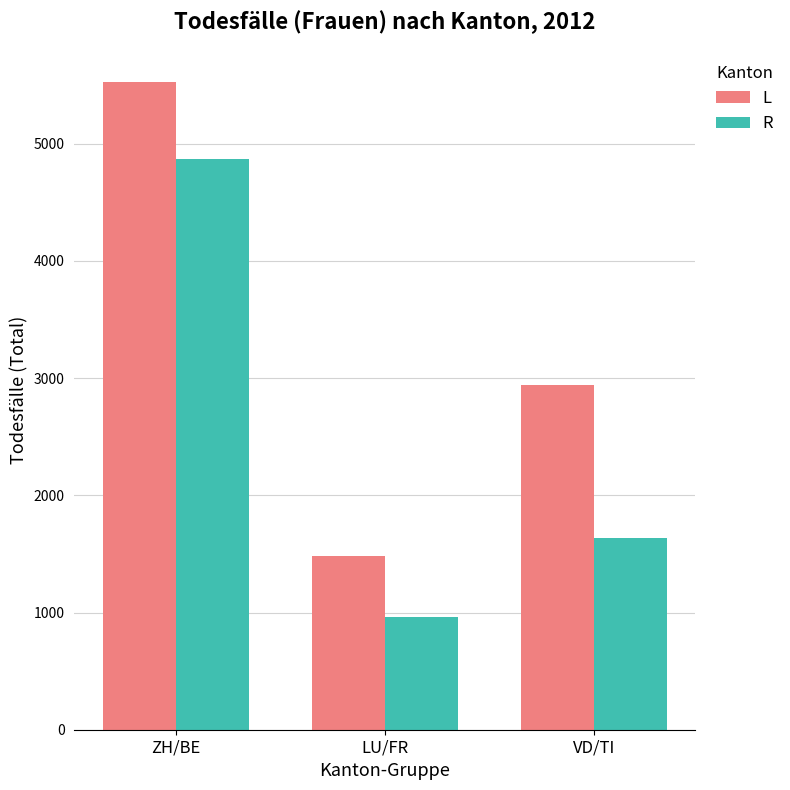

At which category is the sum across all series the highest?

ZH/BE